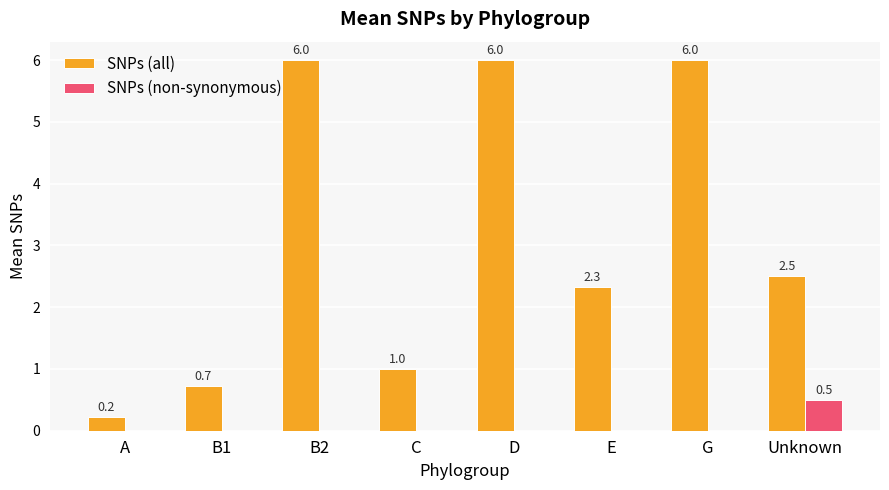

How many groups of bars are there?

8